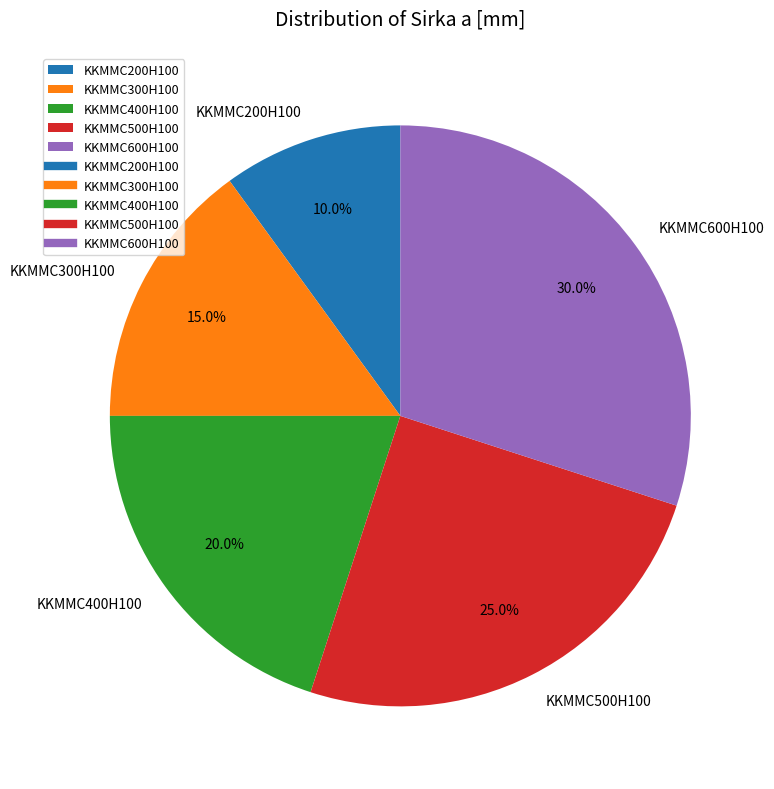

What is the smallest slice in the pie chart?

KKMMC200H100